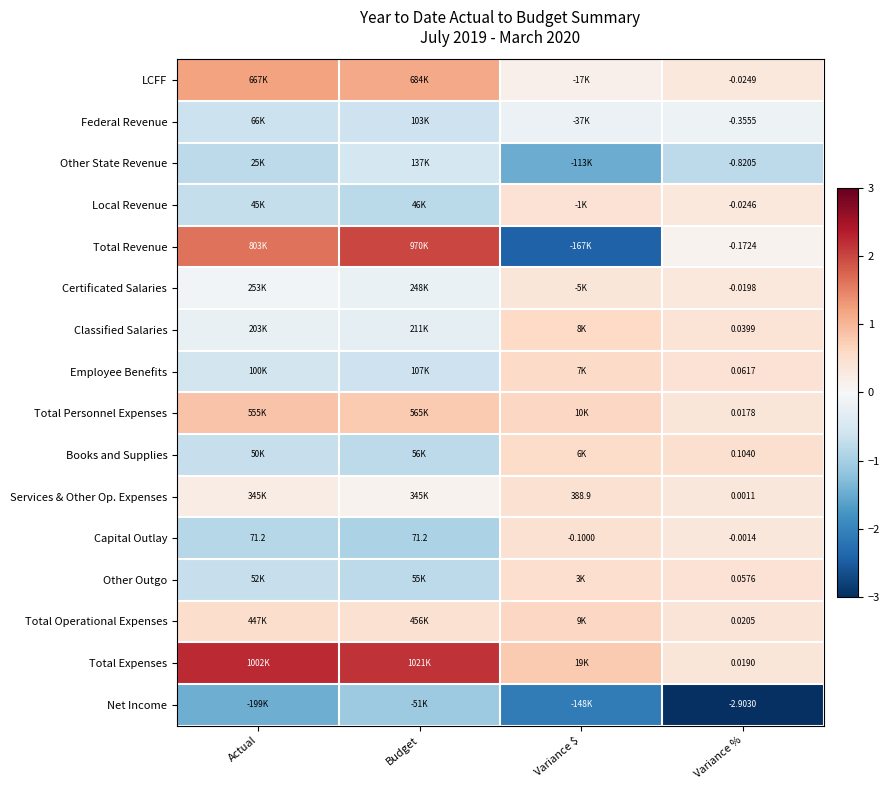

Where does the Capital Outlay series first go above 71?

Actual